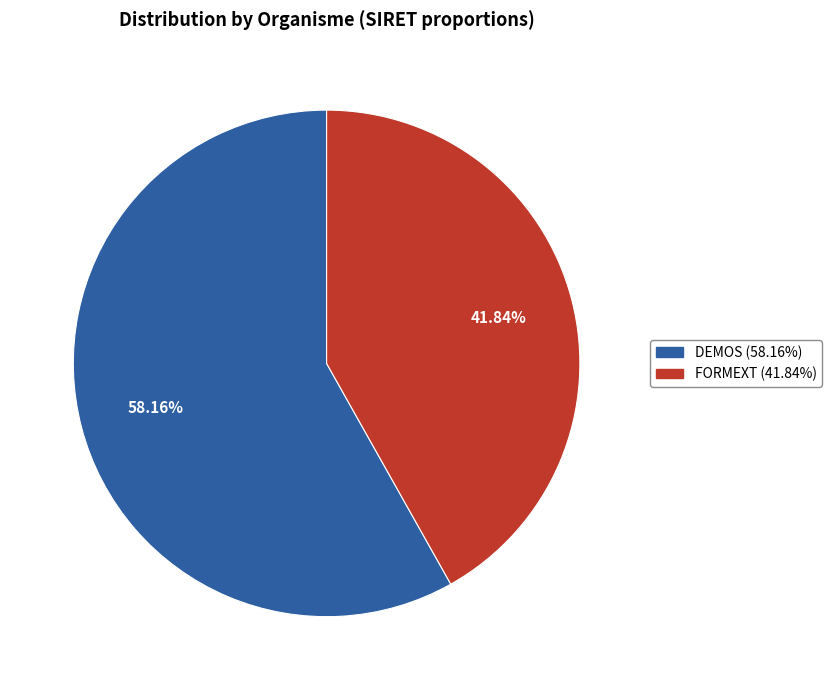

Is it true that DEMOS is 58% of the pie?

True